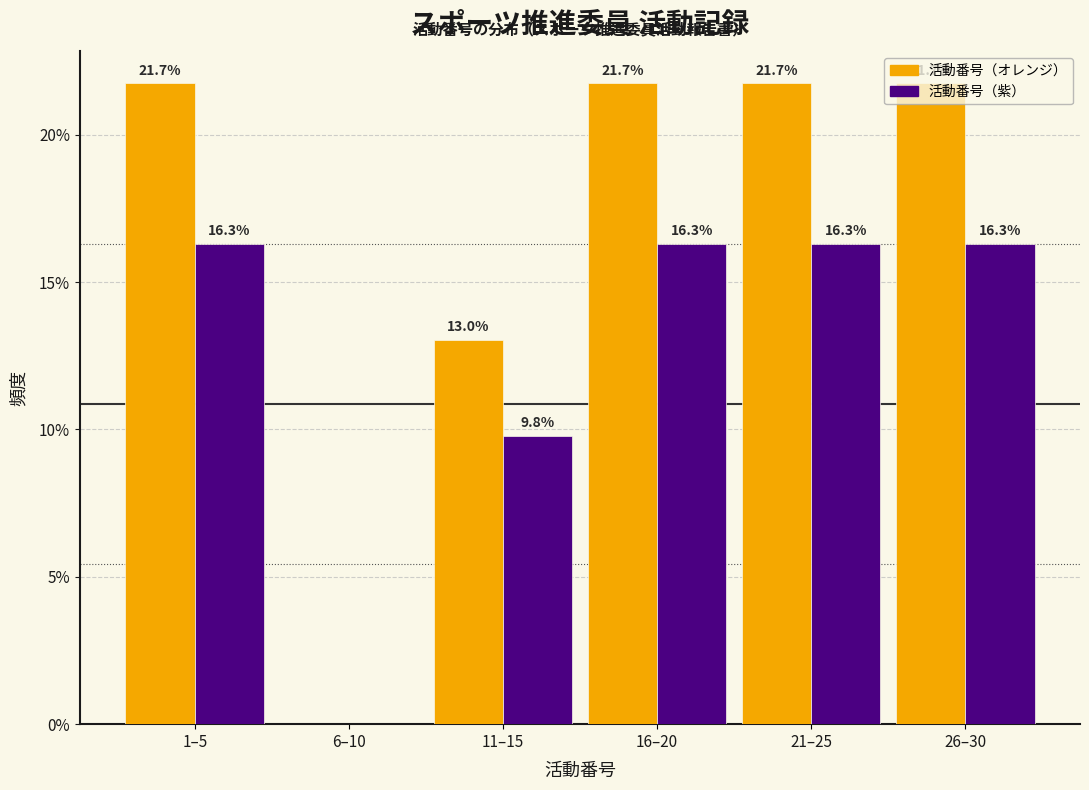

What is the maximum value for 活動番号（オレンジ）?

21.7